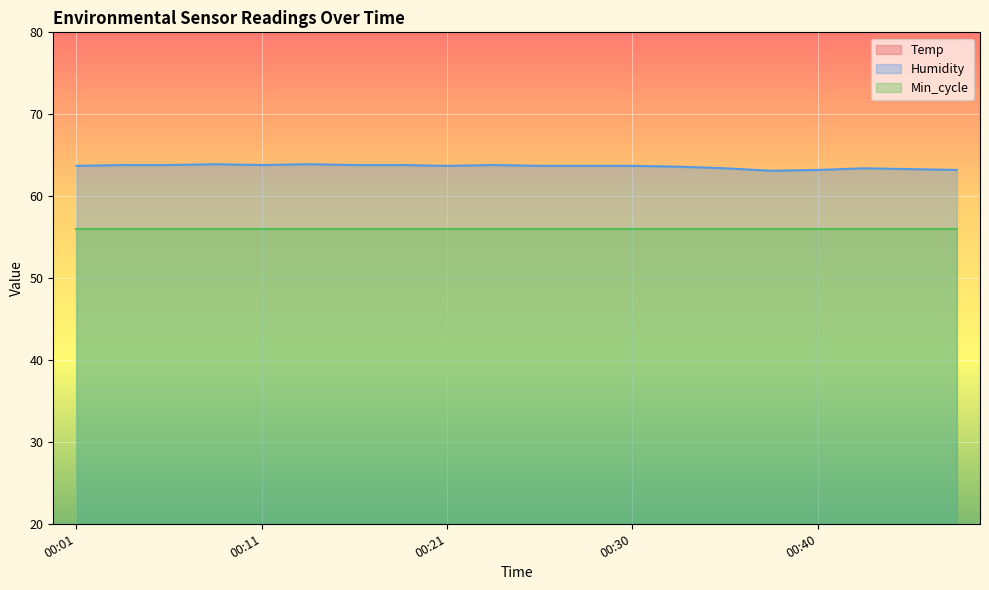

What is the value of the Humidity point at the 3rd from the left?

63.8